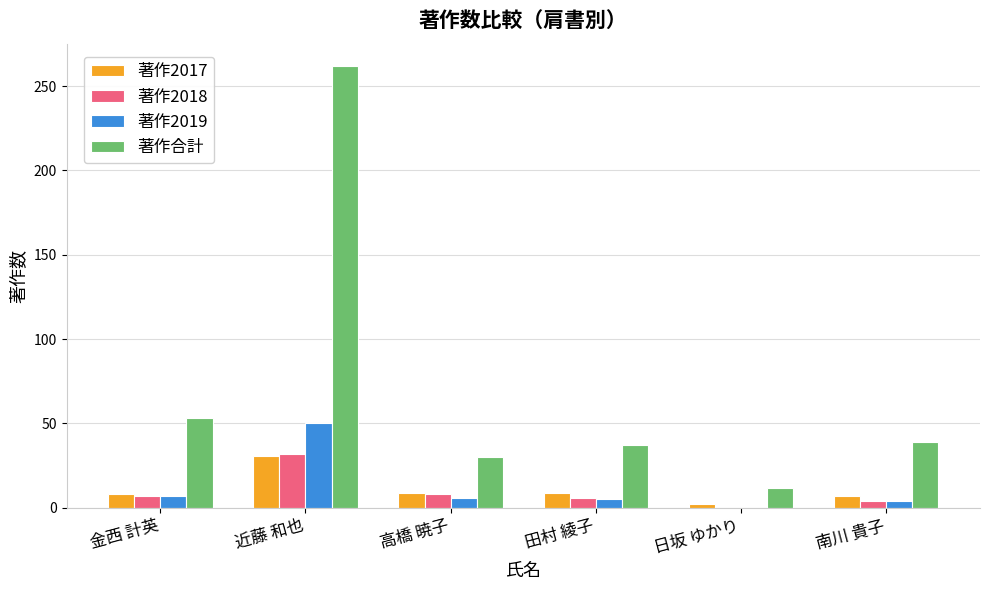

Is it true that 著作2018 equals 7 at 金西 計英?

True